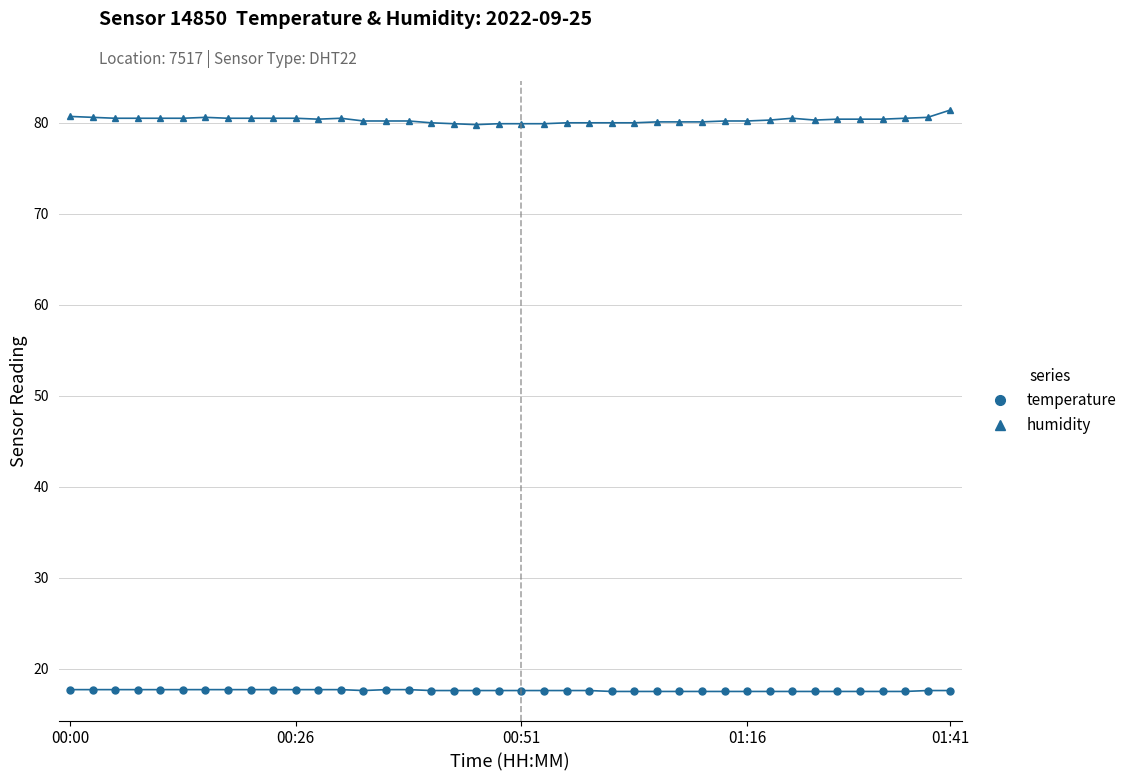

What is the minimum value shown in the chart?

17.5